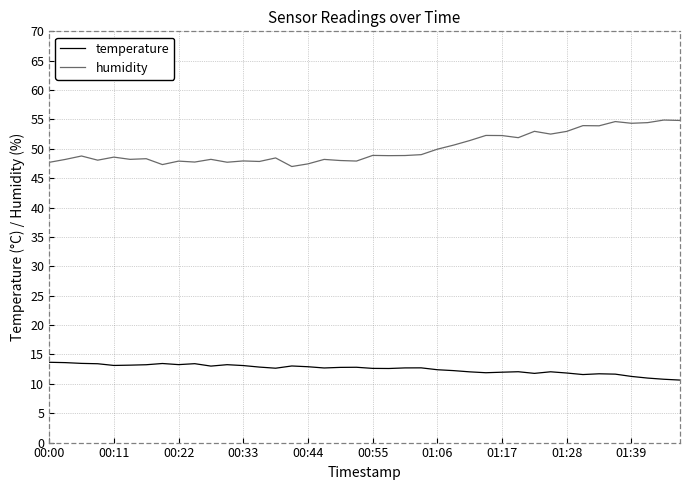

True or false: temperature and humidity intersect in this chart.

False